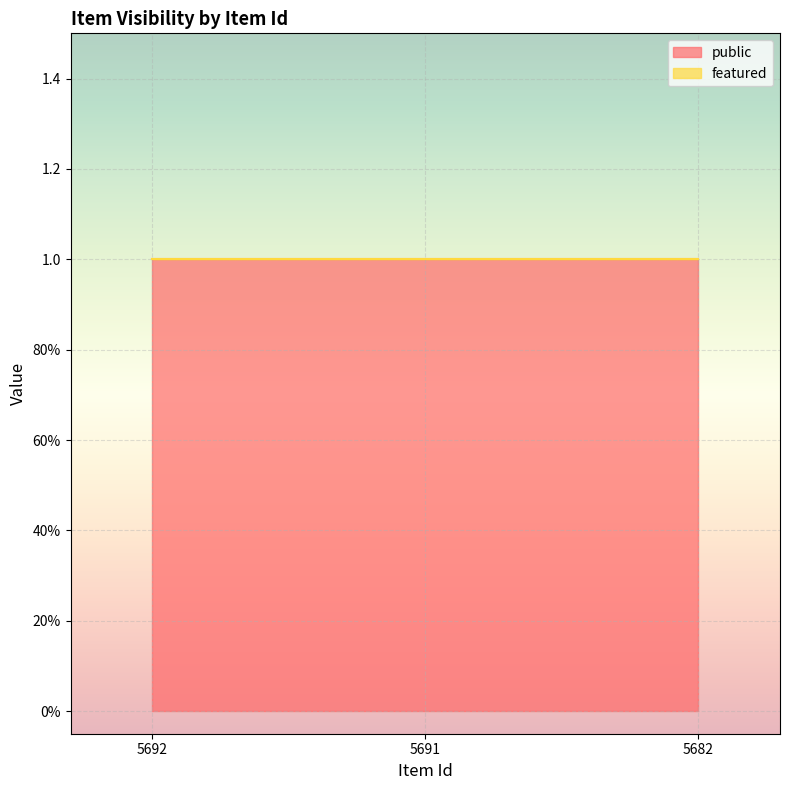

What is the difference between the highest and lowest values at 5691?

1